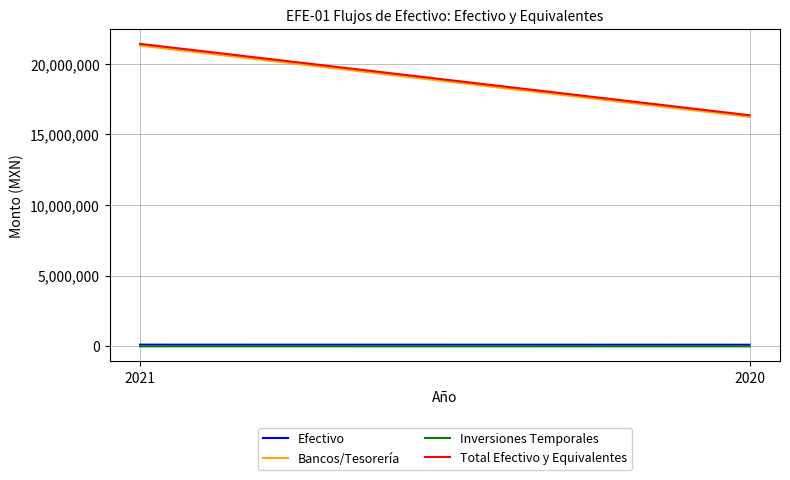

How many data points in Total Efectivo y Equivalentes are above 21404554?

1